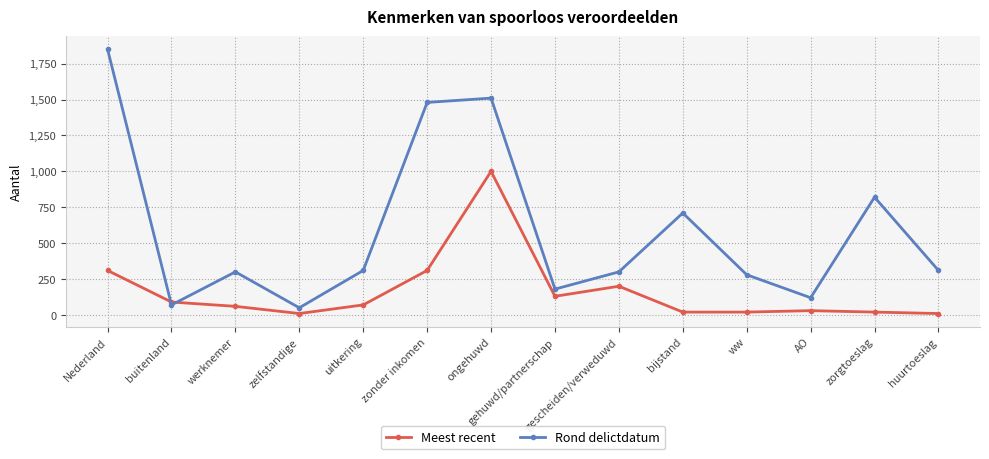

The value of Rond delictdatum at huurtoeslag is 198. True or false?

False